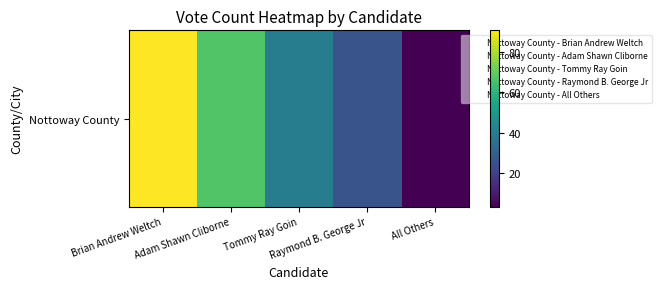

Rank the categories by value from lowest to highest.

All Others, Raymond B. George Jr, Tommy Ray Goin, Adam Shawn Cliborne, Brian Andrew Weltch